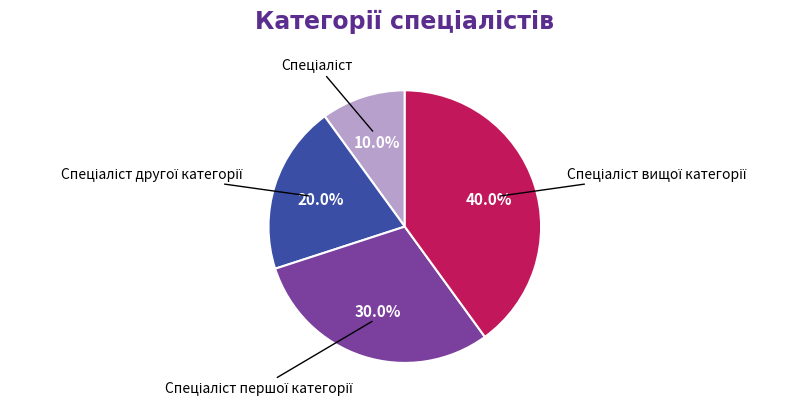

Does any single category account for the majority?

No